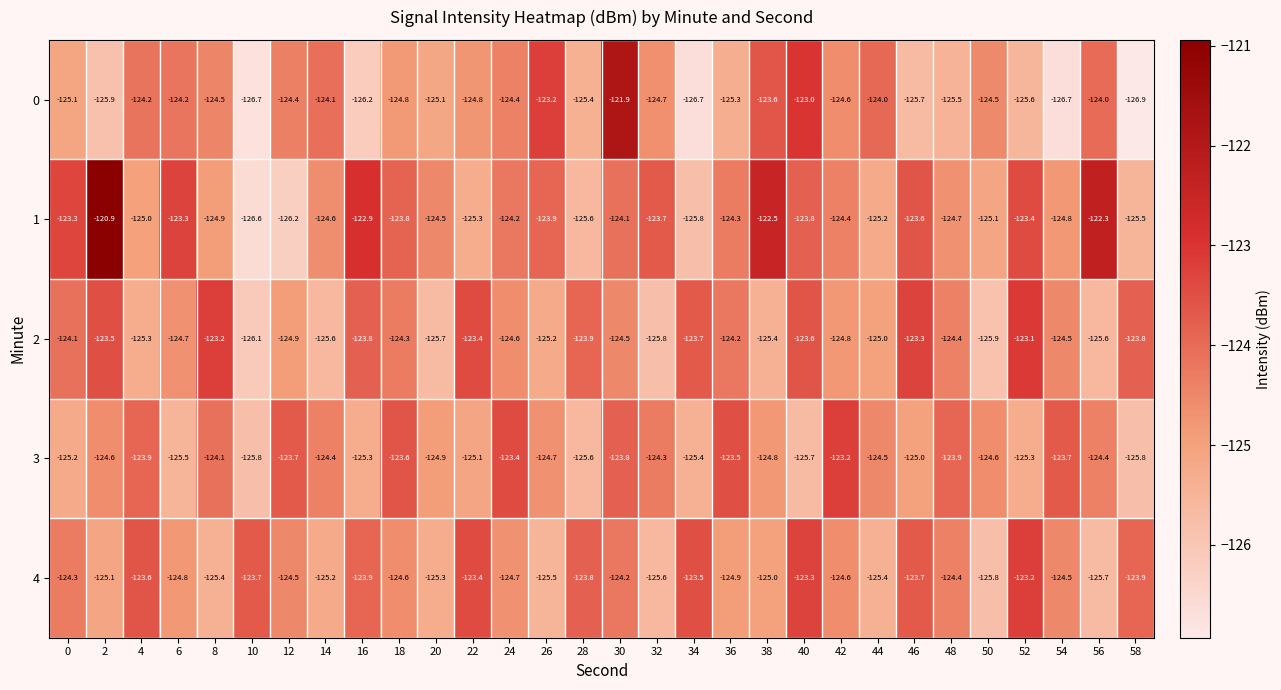

The 0 series shows -38.8 at 20. True or false?

False